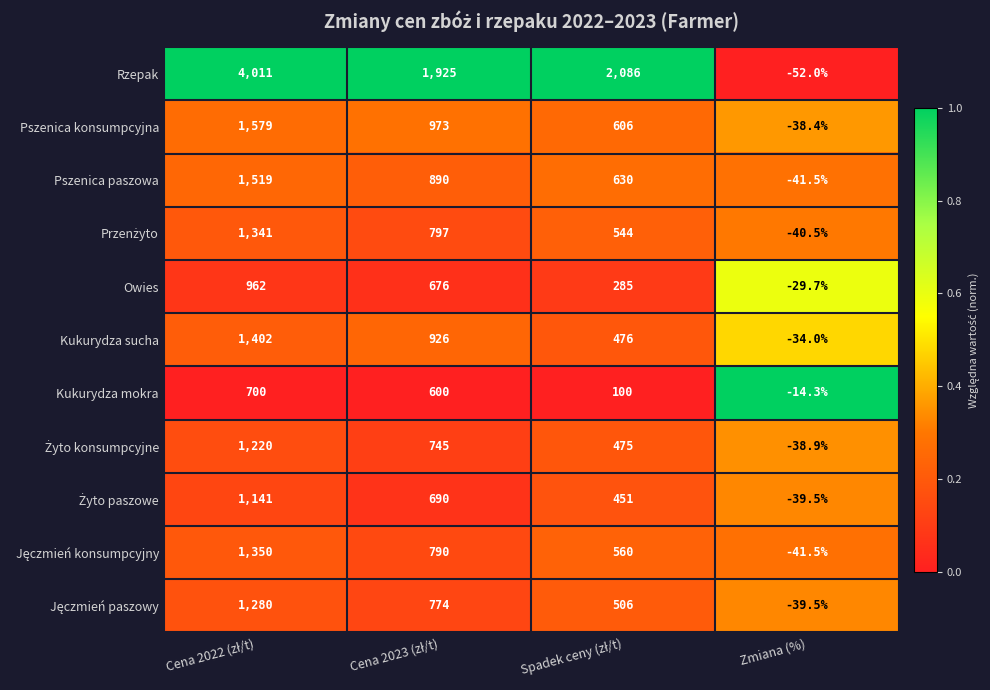

Which series has the largest total across all categories?

Rzepak